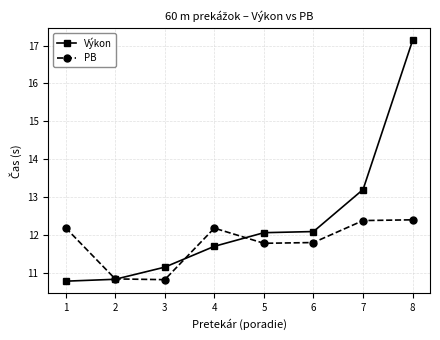

How many values in the Výkon series exceed 12?

4